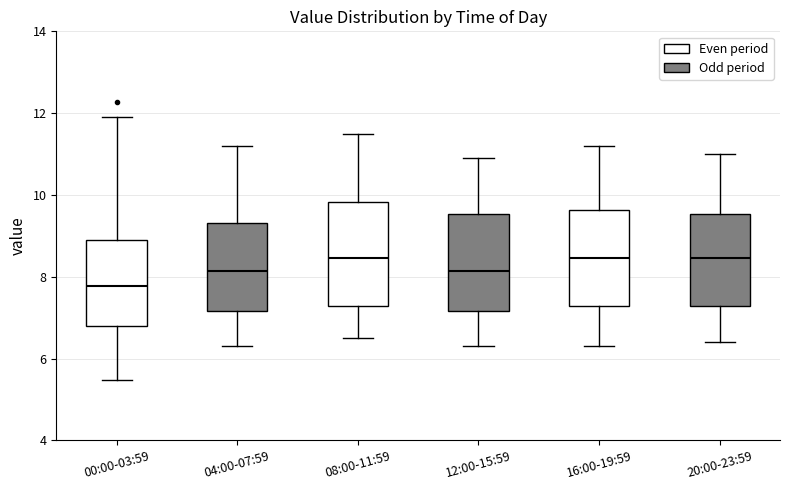

Which box is the tallest, from its lower edge to its upper edge?

08:00-11:59